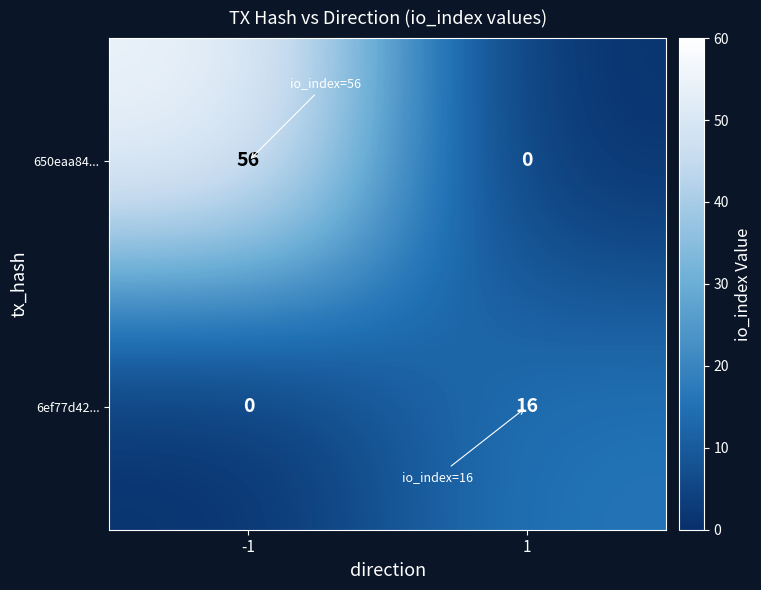

Which series has the largest total across all categories?

650eaa84...